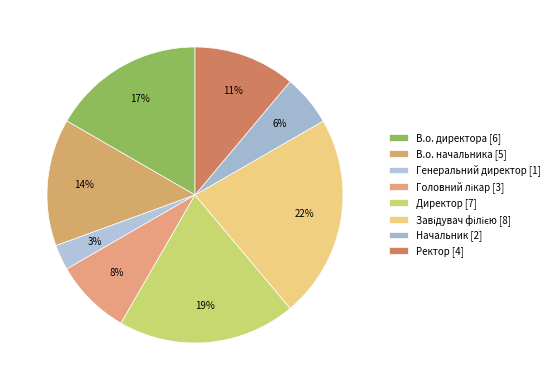

How many segments does this pie chart have?

8